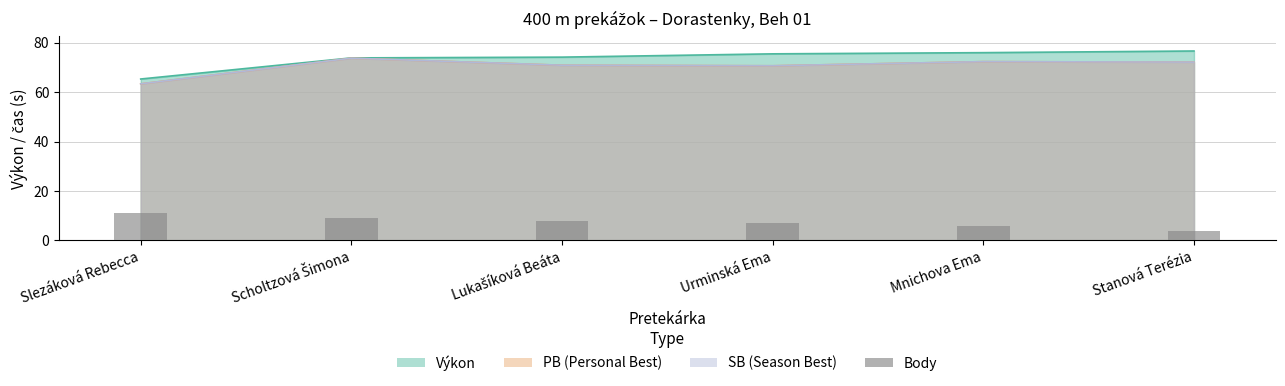

Are the bars horizontal?

No